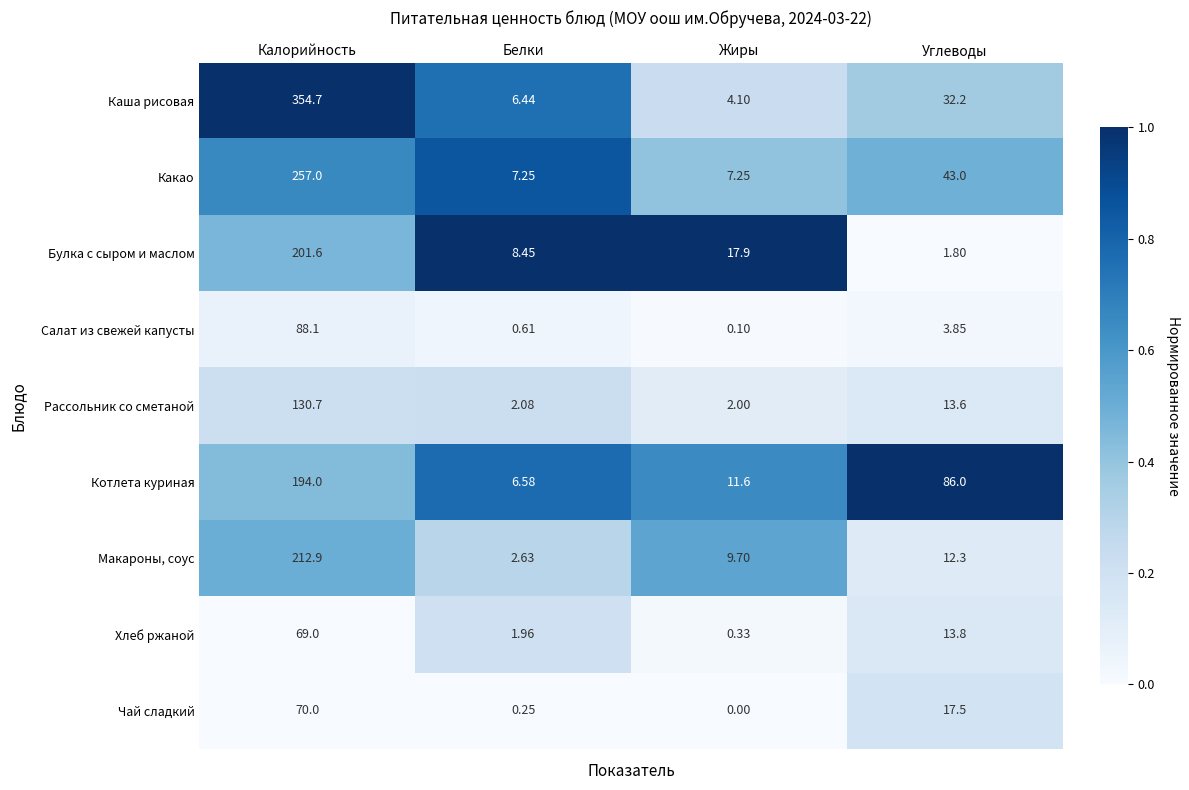

Rank the series at Калорийность from lowest to highest value.

Хлеб ржаной, Чай сладкий, Салат из свежей капусты, Рассольник со сметаной, Котлета куриная, Булка с сыром и маслом, Макароны, соус, Какао, Каша рисовая